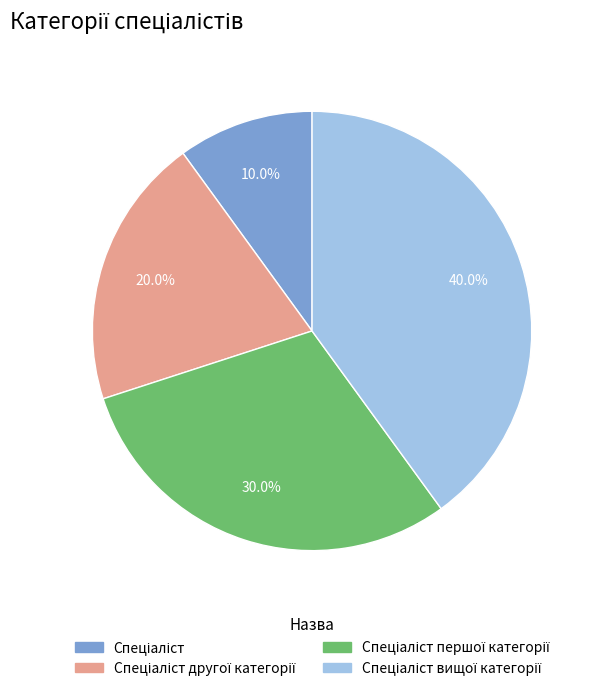

Is there any slice that represents more than half of the pie?

No